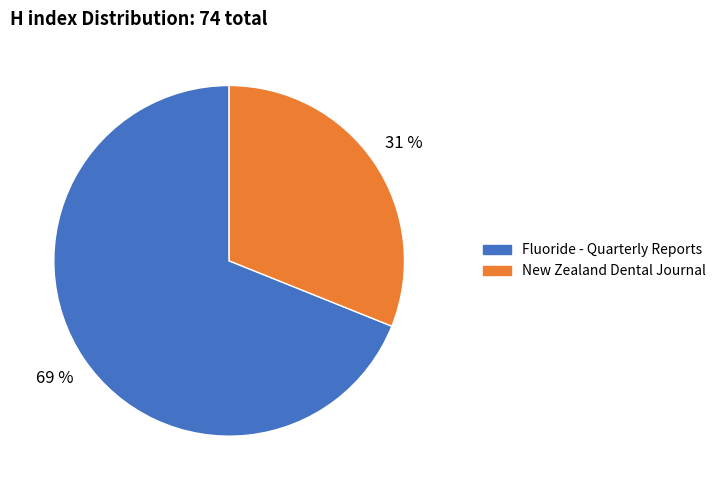

Do Fluoride - Quarterly Reports and New Zealand Dental Journal together represent more than half of the pie?

Yes